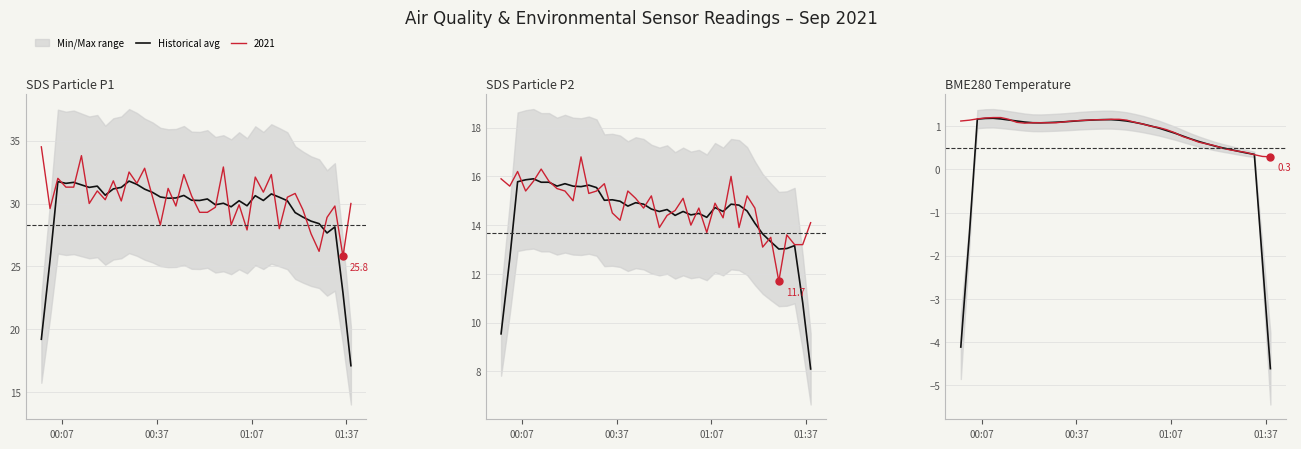

How many values are above zero?

36